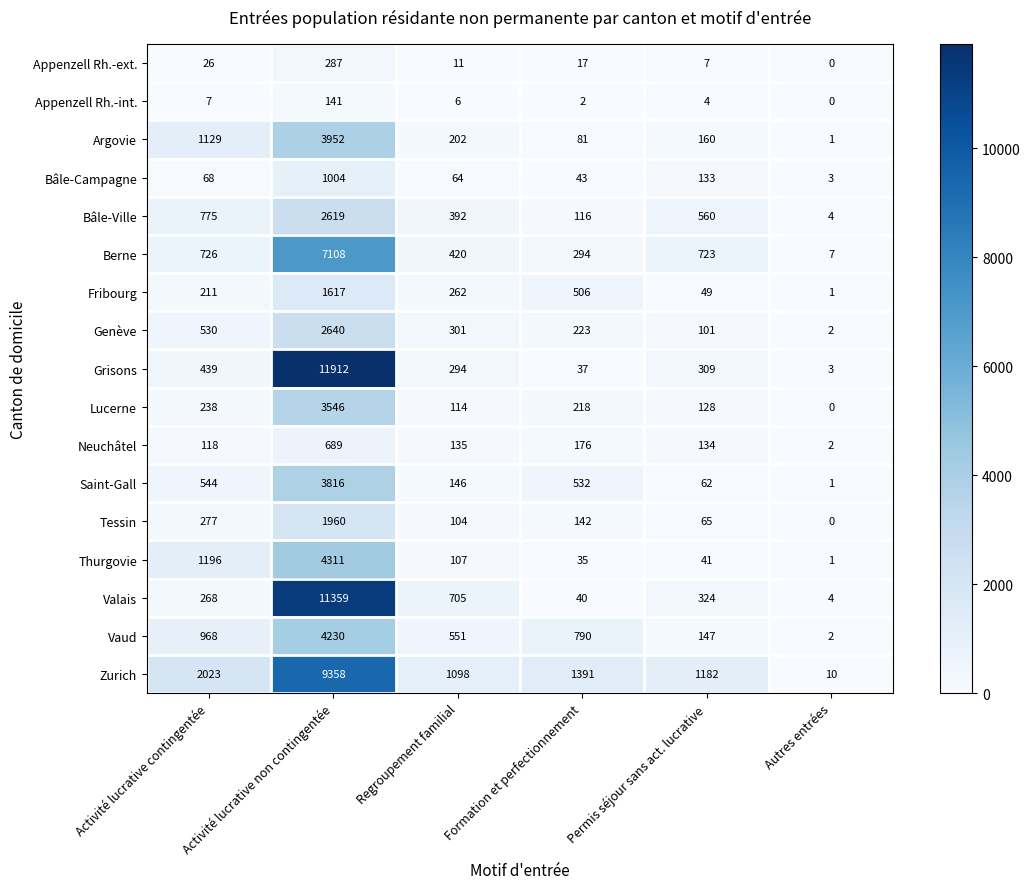

What is the difference between the highest and lowest values at Permis séjour sans act. lucrative?

1178